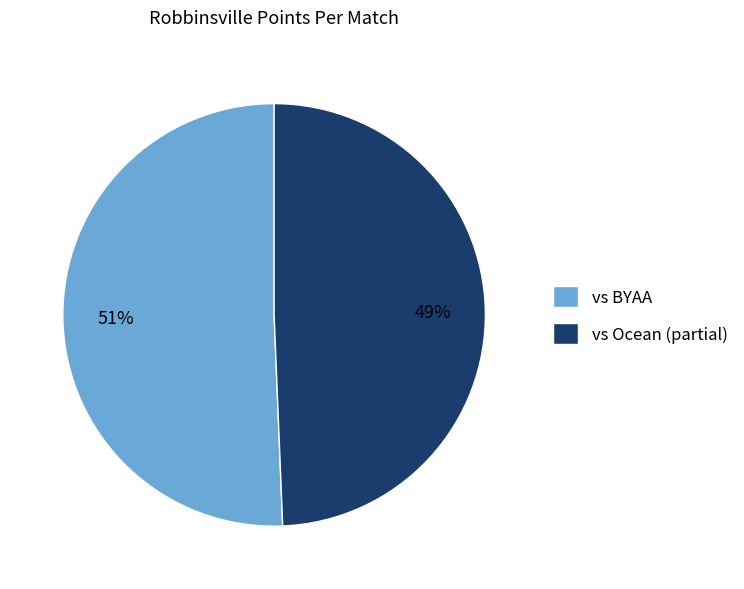

Is vs BYAA the majority of the pie?

Yes